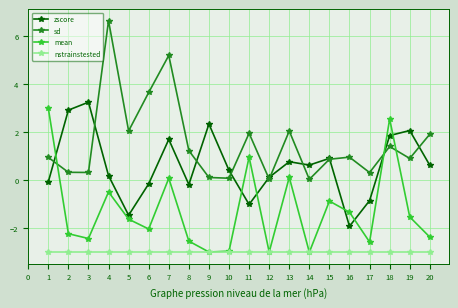

What is the minimum value shown in the chart?

-3.0